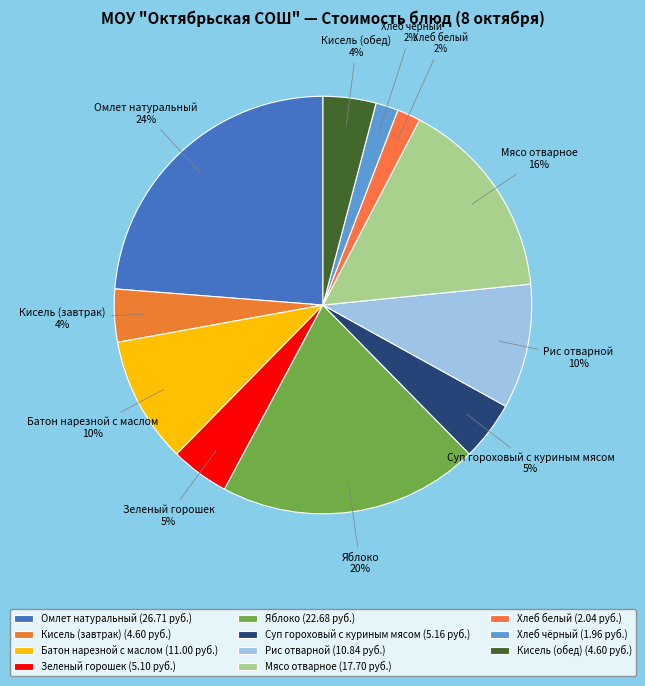

What percentage is the Кисель (обед) slice, to the nearest percent?

4%